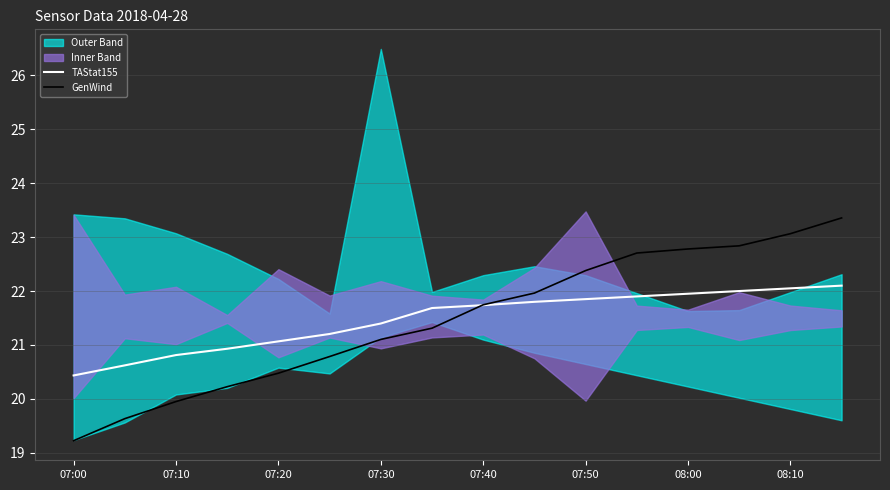

What is the approximate value of GenWind at 07:30?

21.1